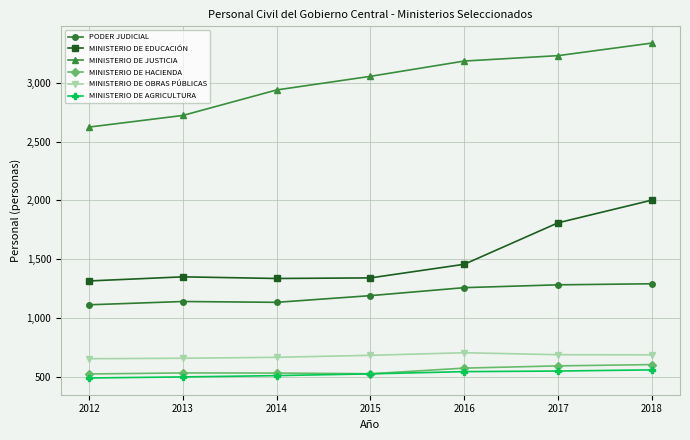

What are all the series names shown in the legend?

PODER JUDICIAL, MINISTERIO DE EDUCACIÓN, MINISTERIO DE JUSTICIA, MINISTERIO DE HACIENDA, MINISTERIO DE OBRAS PÚBLICAS, MINISTERIO DE AGRICULTURA